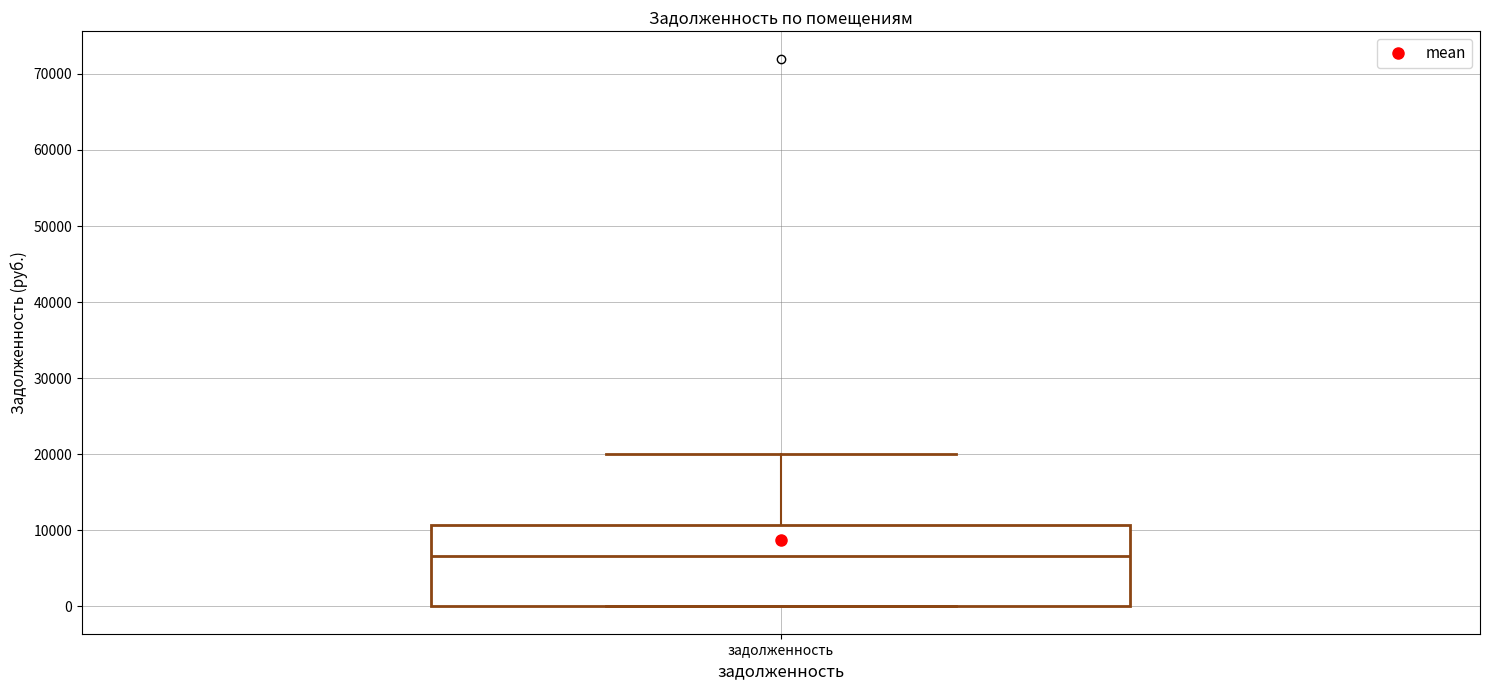

Read this box plot against the y-axis: the position of the median line, the range covered by the box, and the ends of both whiskers. The values are not printed on the chart, so give them approximately, as read against the axis.

median 7000, box 0 to 11000, whiskers 0 to 20000